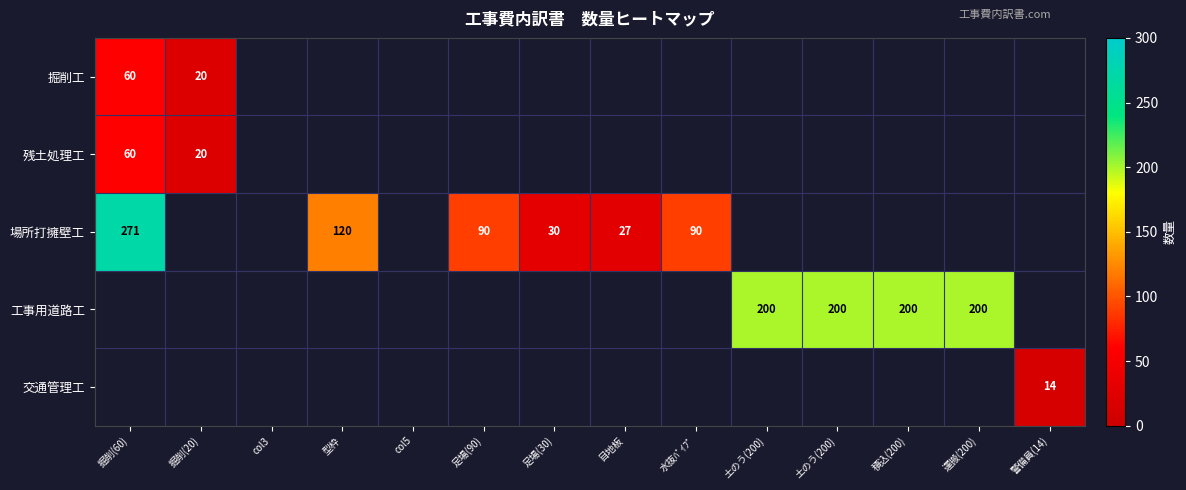

What is the spread (max minus min) of values at 型枠?

120